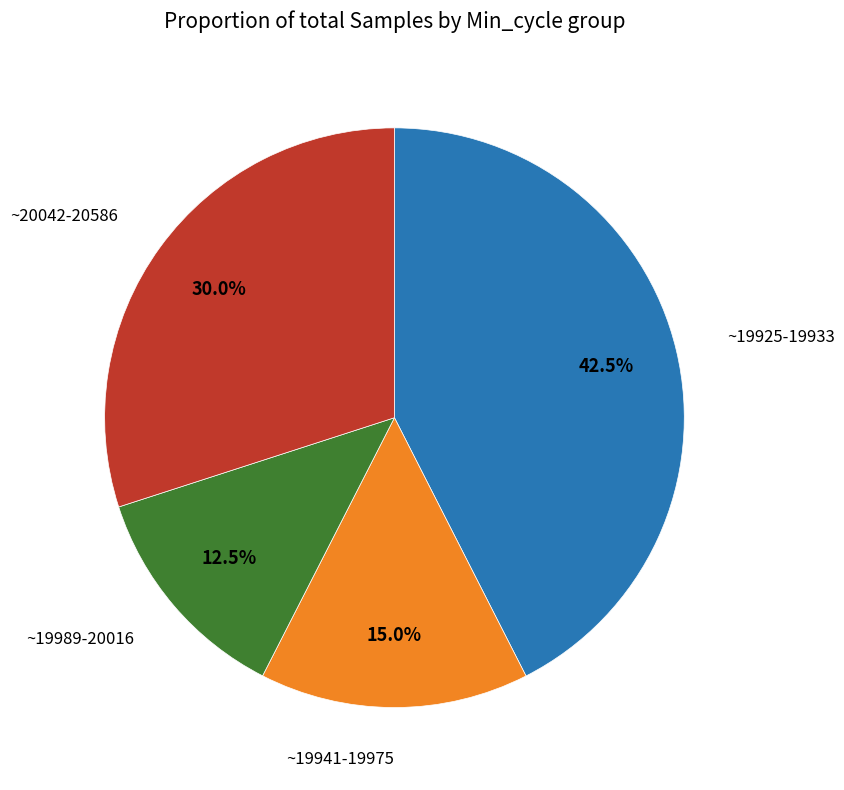

Is there any slice that represents more than half of the pie?

No